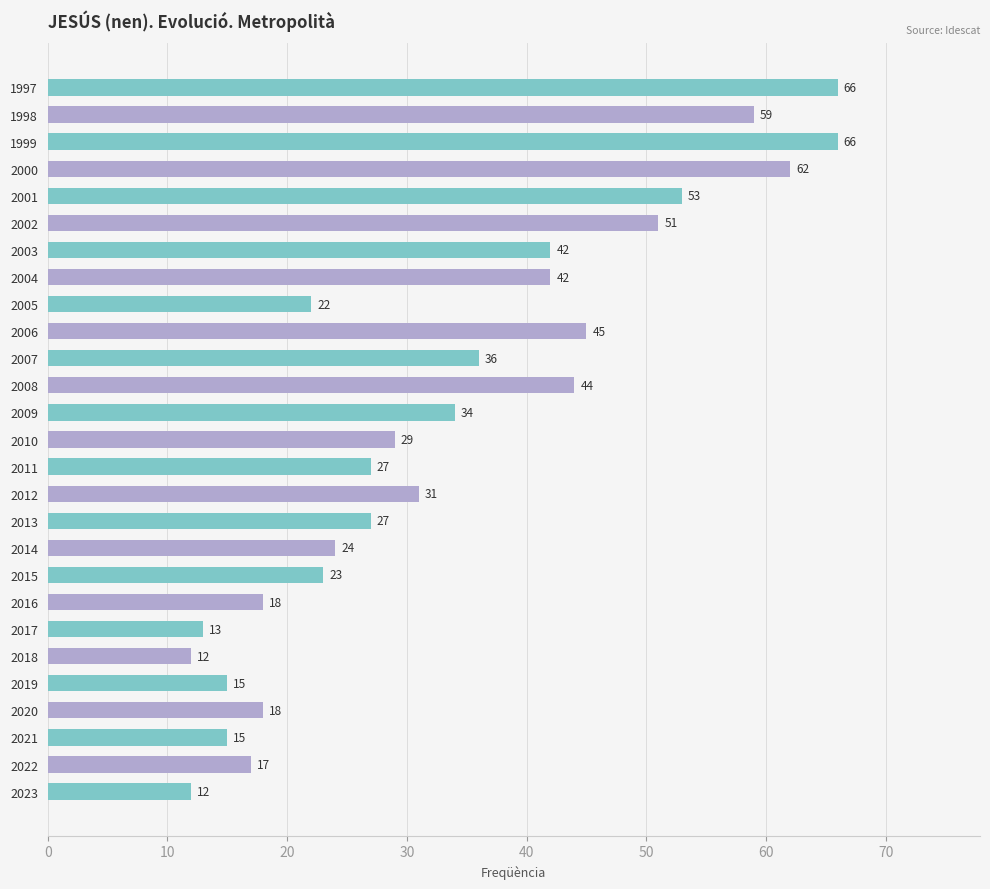

What value does the data have at 2021, to the nearest 10?

20